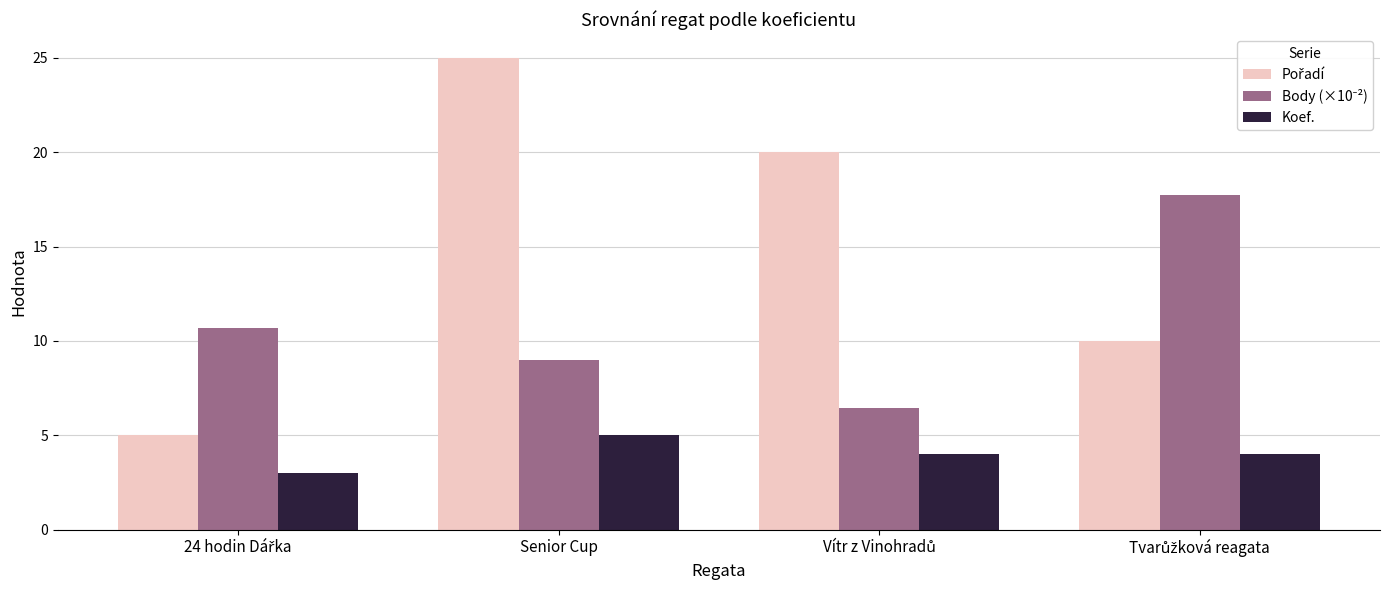

At which category is the sum across all series the highest?

Senior Cup